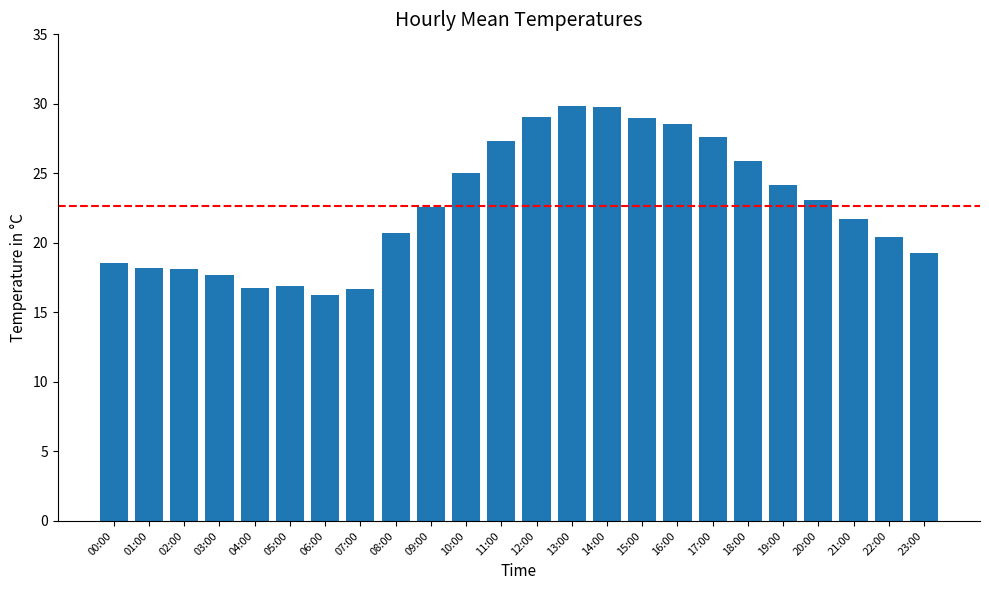

What is the sum of the values at 09:00 and 04:00?

39.4